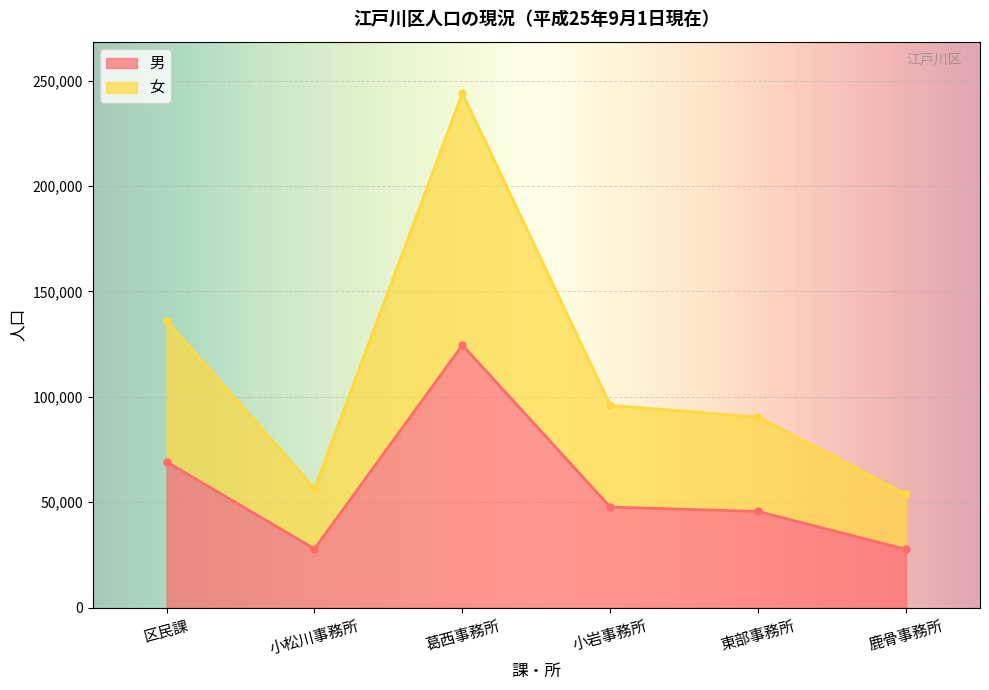

Is the value of 女 at 葛西事務所 greater than the value of 男 at 小岩事務所?

Yes